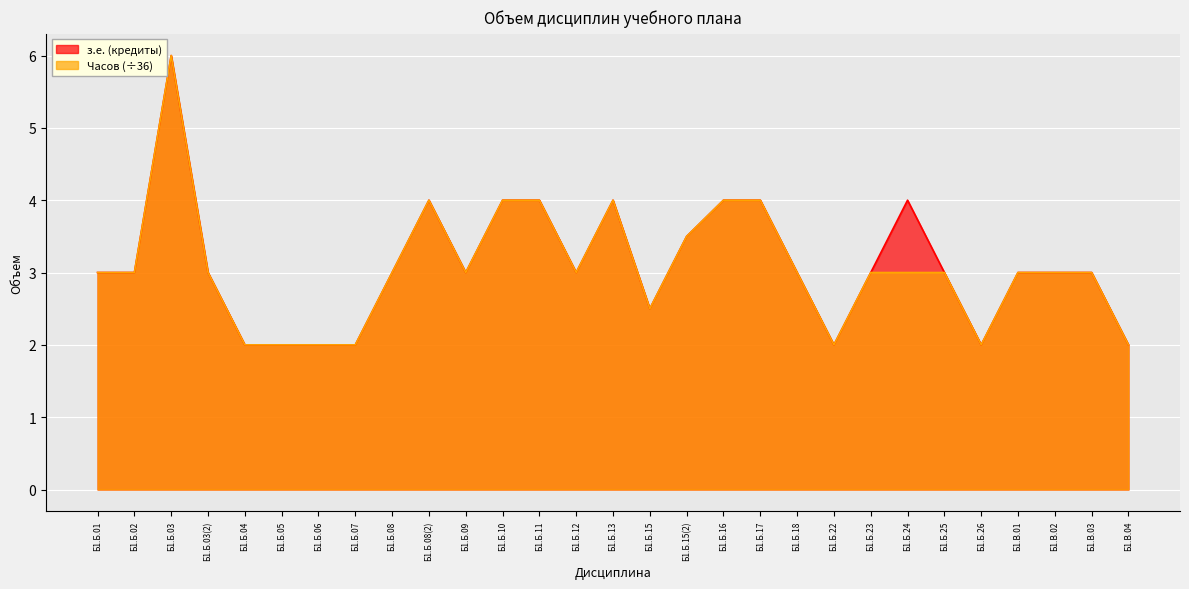

True or false: Часов and з.е. (кредиты) intersect in this chart.

False